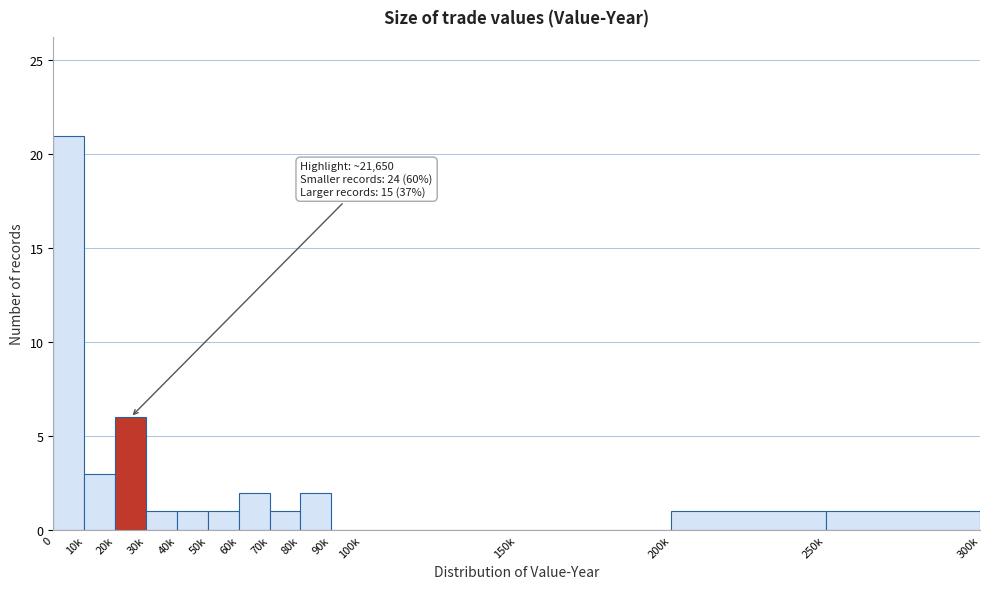

Reading left to right, extract all data points from this chart.

0=21	10k=3	20k=6	30k=1	40k=1	50k=1	60k=2	70k=1	80k=2	90k=0	100k=0	150k=0	200k=1	250k=1